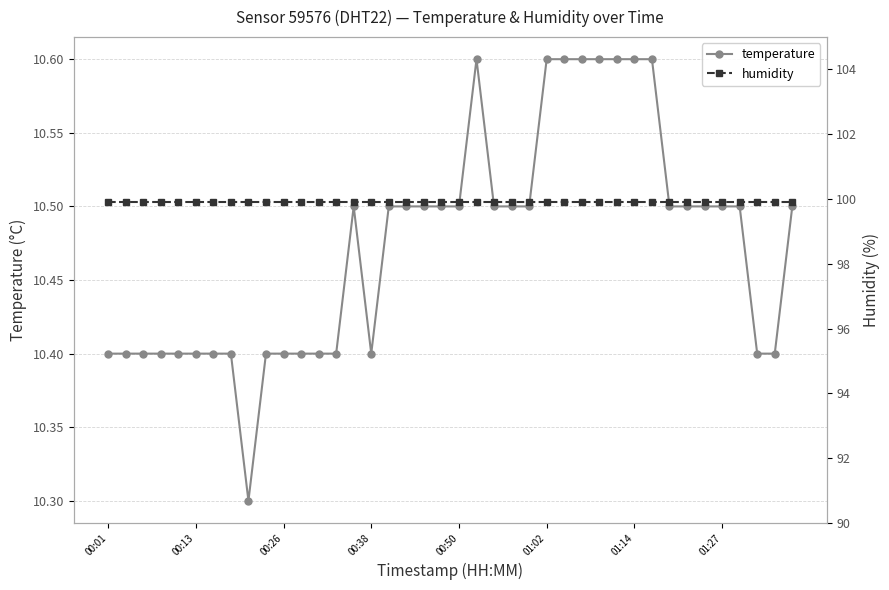

Which series has the largest range (max minus min)?

temperature